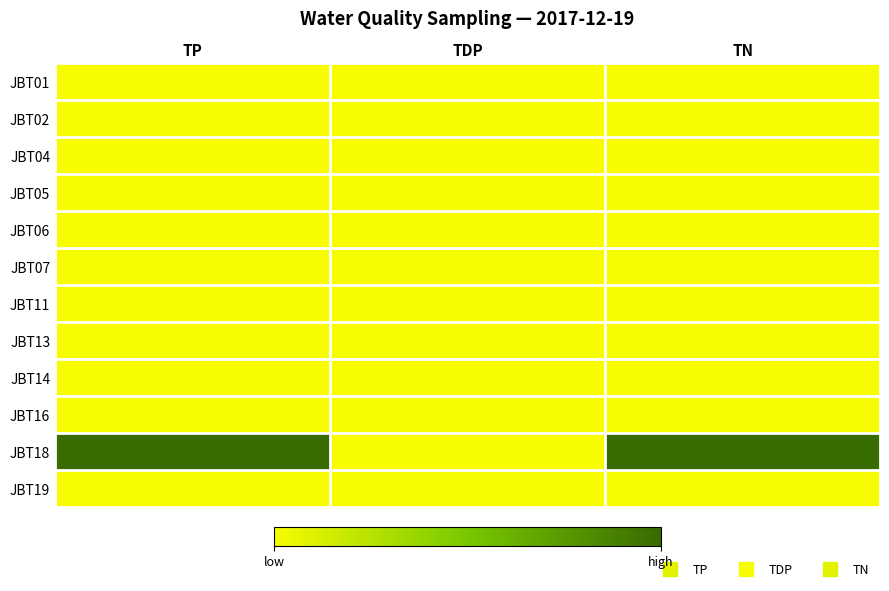

Which series has the largest range (max minus min)?

JBT18